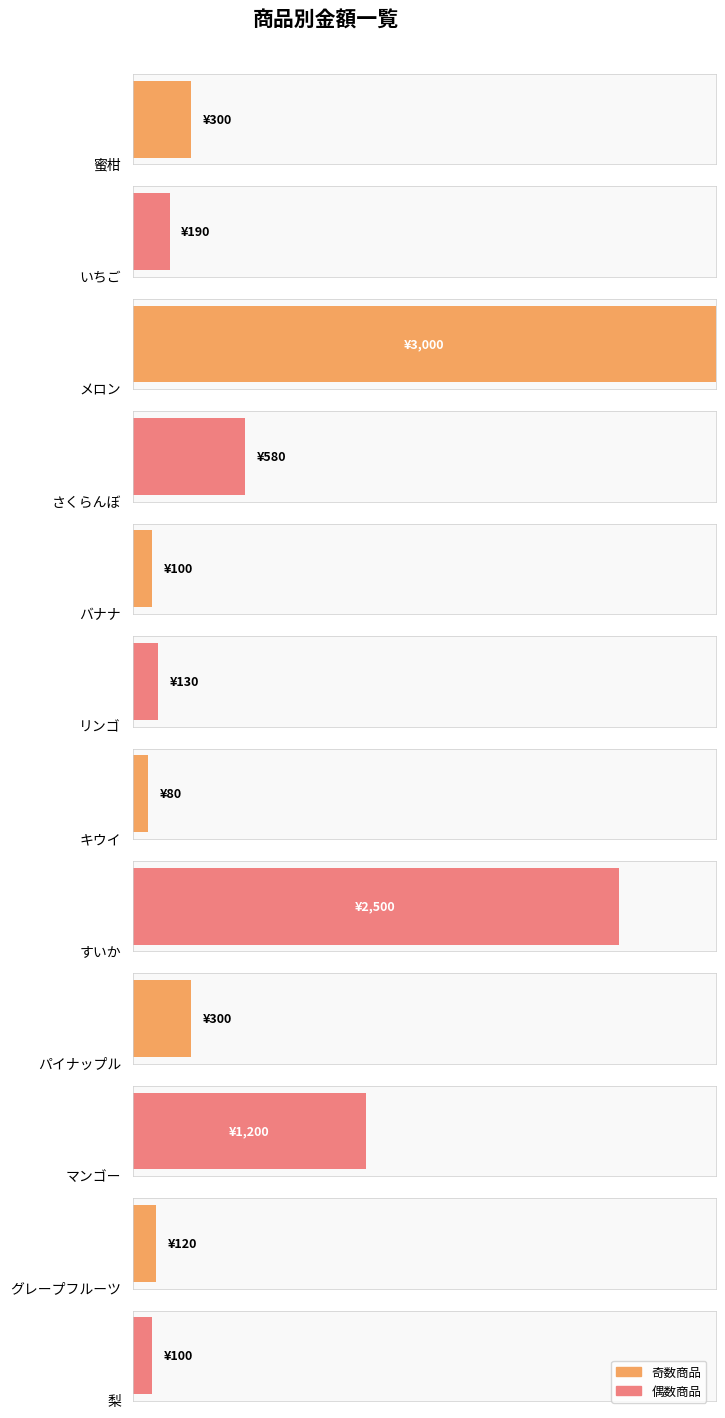

True or false: the data shows 108 at キウイ.

False